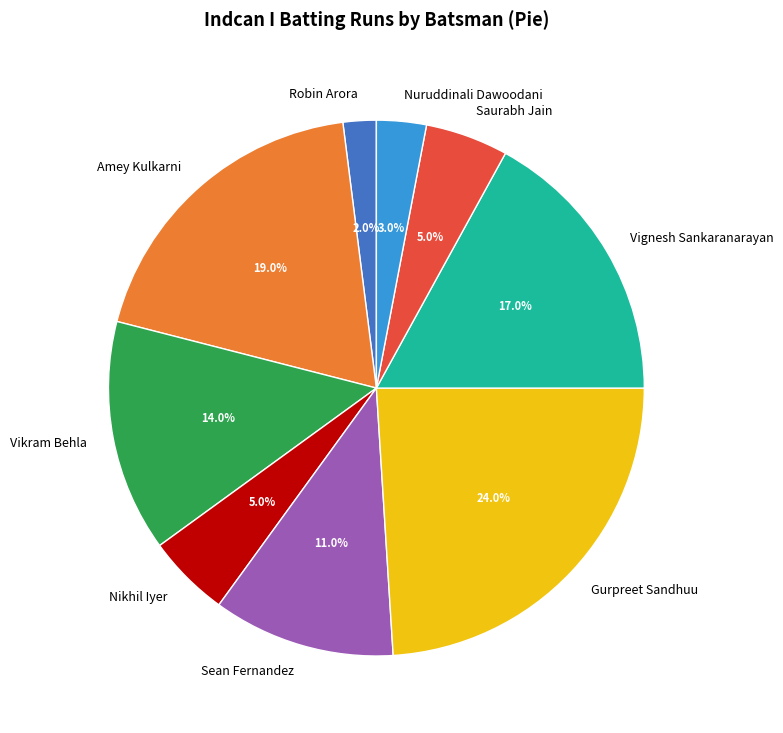

What portion of the pie excludes Gurpreet Sandhuu?

76.0%